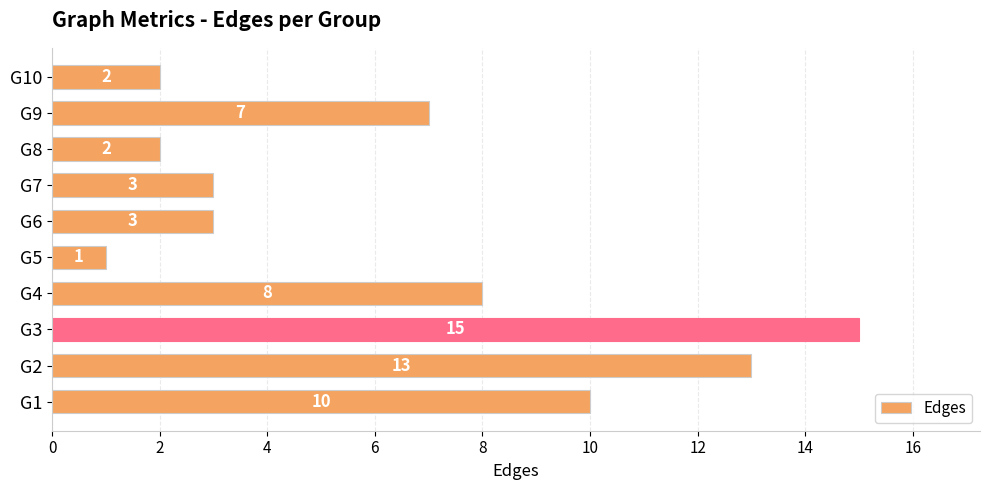

Are the bars horizontal?

Yes